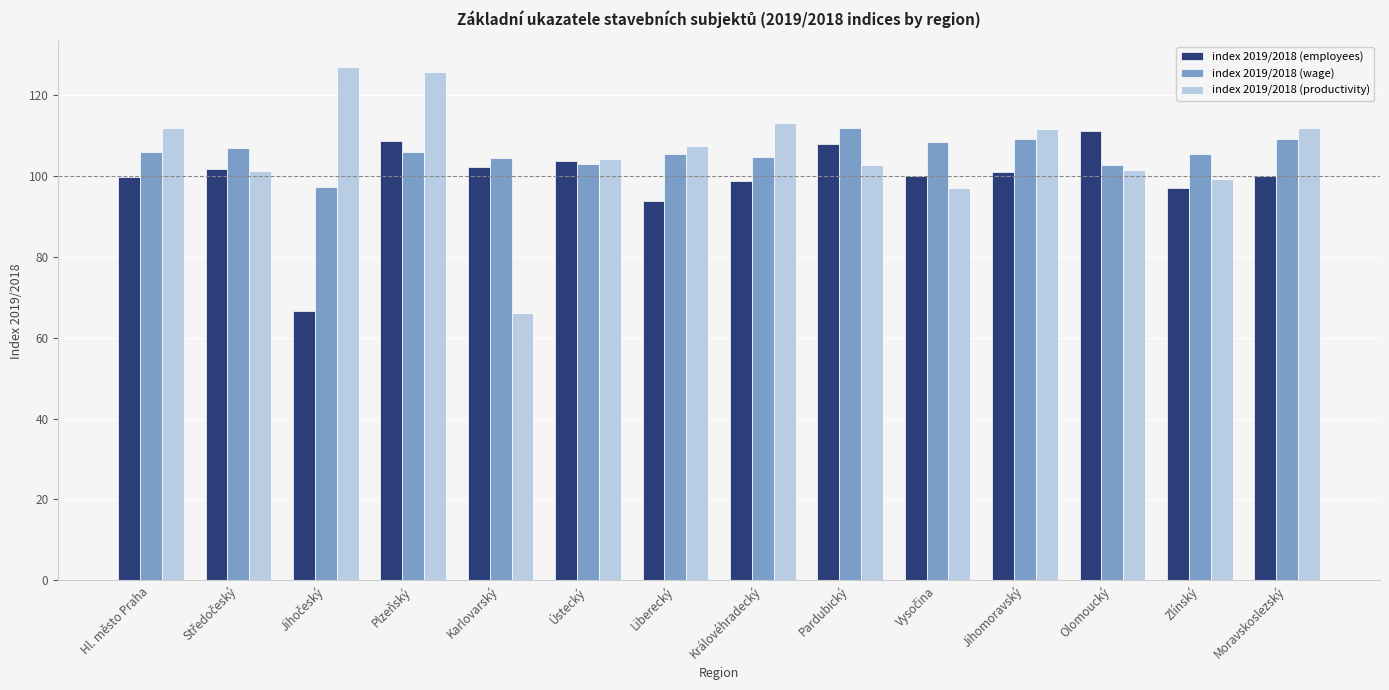

How many data points does each series have?

14